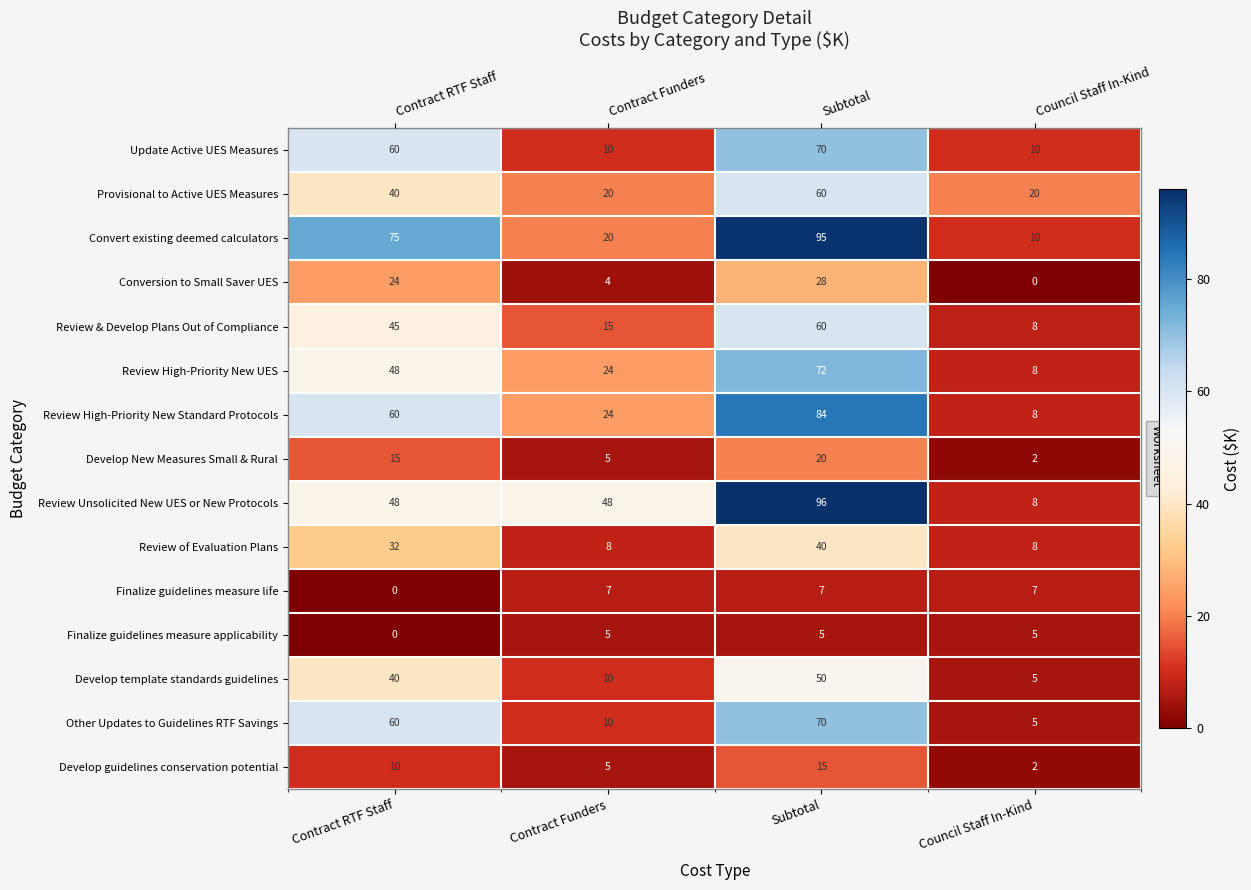

Is the value of Review Unsolicited New UES or New Protocols at Subtotal greater than the value of Review High-Priority New UES at Contract Funders?

Yes